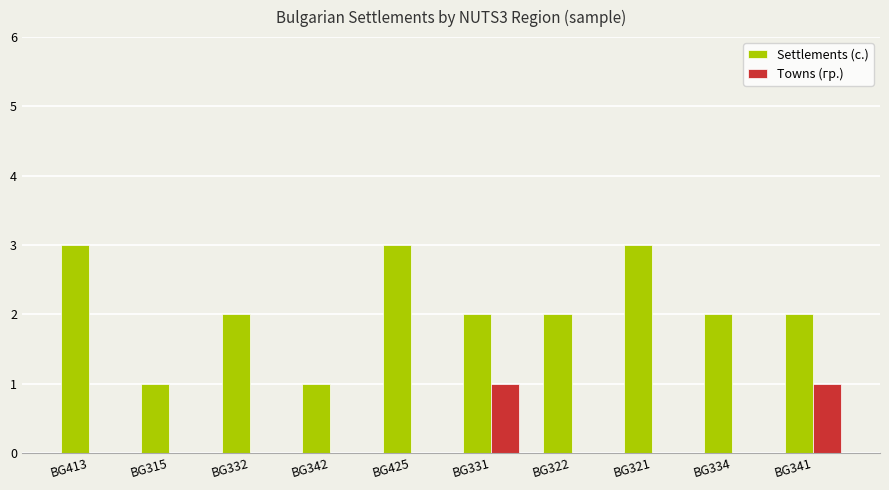

What is the maximum value shown in the chart?

3